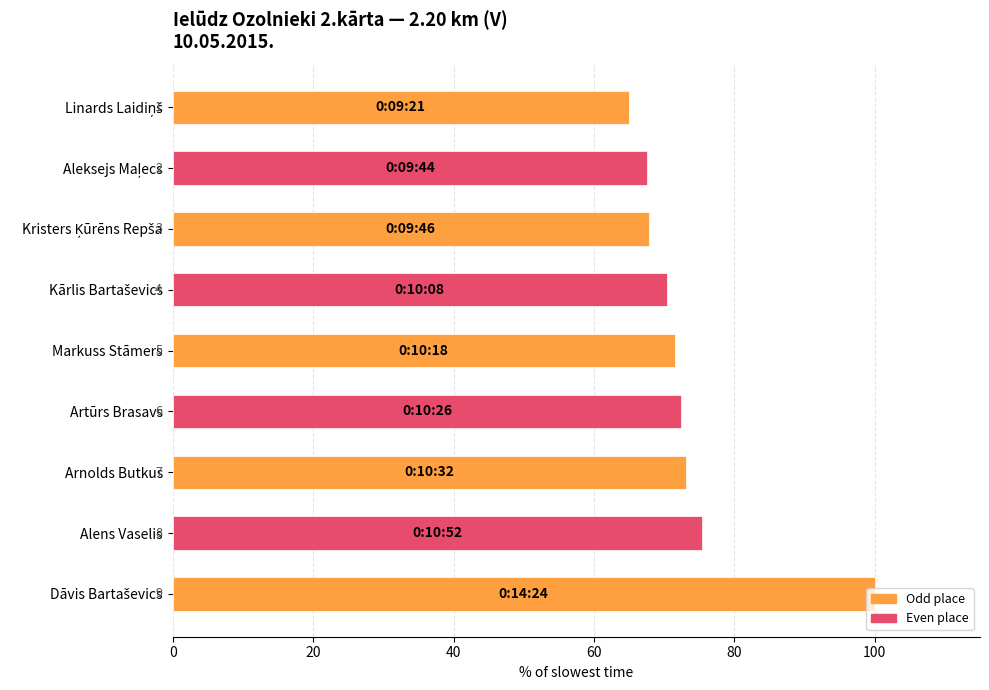

Does the chart contain any negative values?

No